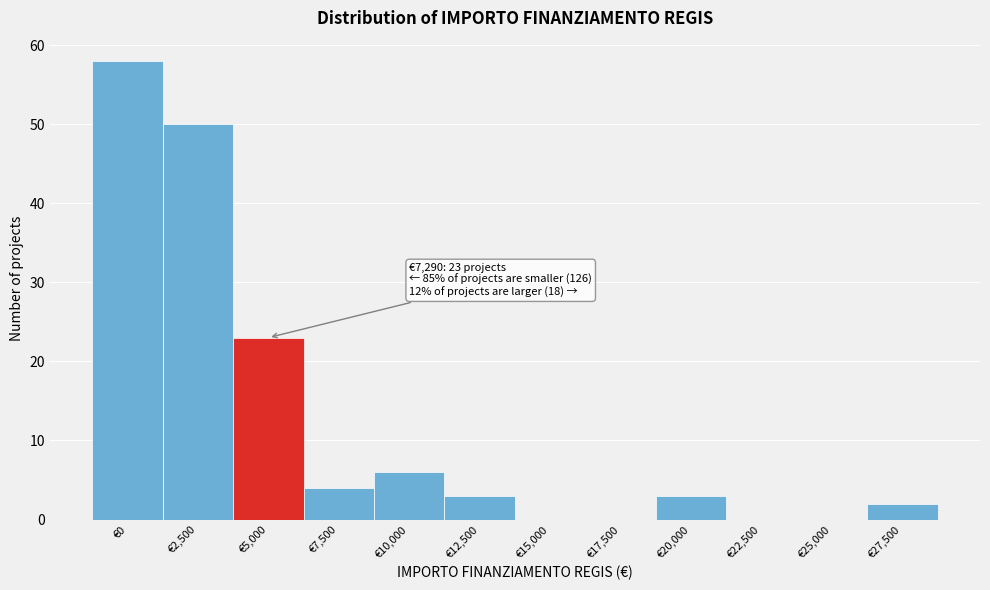

Reading right to left, transcribe all the data shown in this chart.

€27,500=2	€25,000=0	€22,500=0	€20,000=3	€17,500=0	€15,000=0	€12,500=3	€10,000=6	€7,500=4	€5,000=23	€2,500=50	€0=58